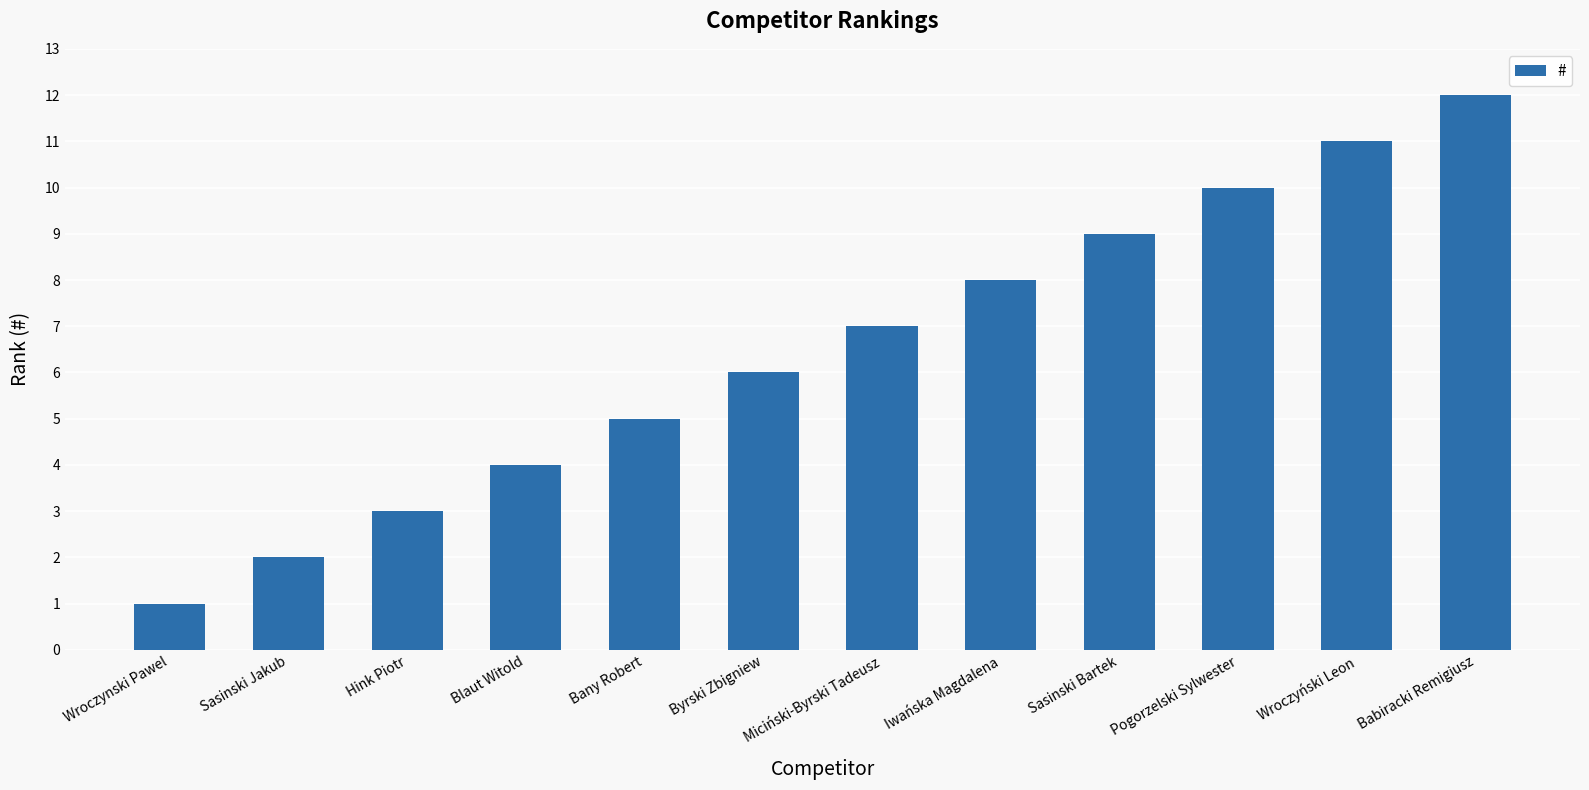

List the labels in order of value, largest first.

Babiracki Remigiusz, Wroczyński Leon, Pogorzelski Sylwester, Sasinski Bartek, Iwańska Magdalena, Miciński-Byrski Tadeusz, Byrski Zbigniew, Bany Robert, Blaut Witold, Hink Piotr, Sasinski Jakub, Wroczynski Pawel